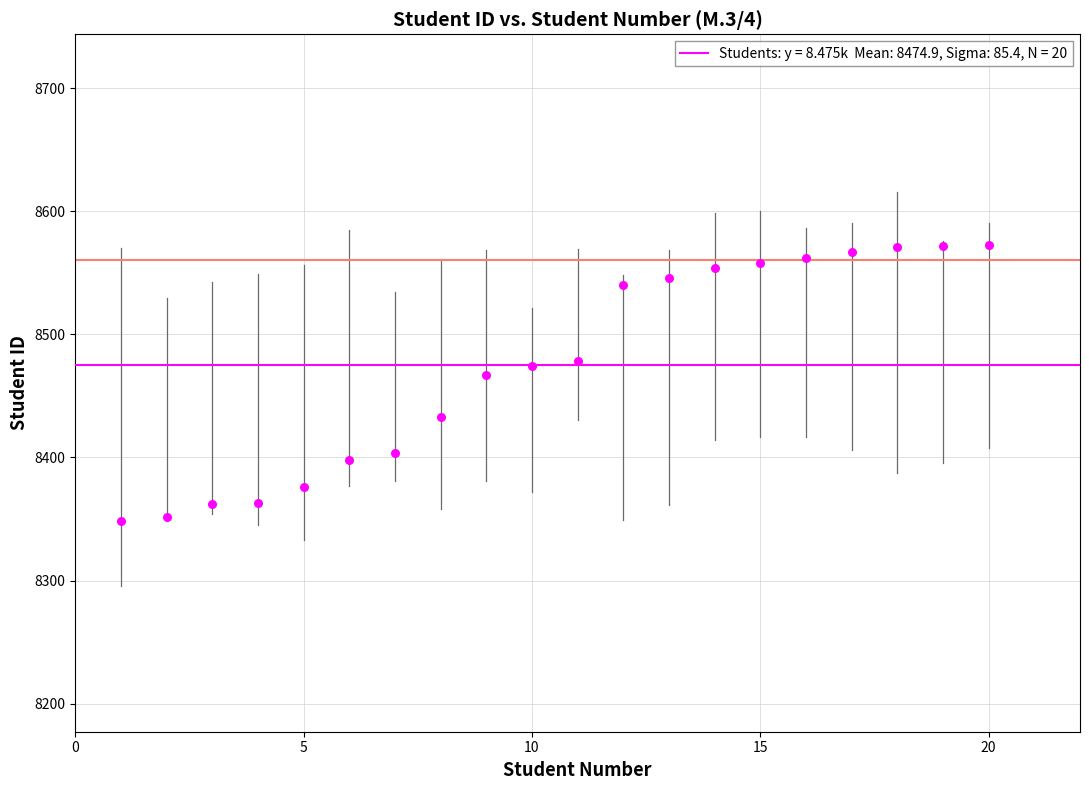

What is the range of X values (max minus min)?

19